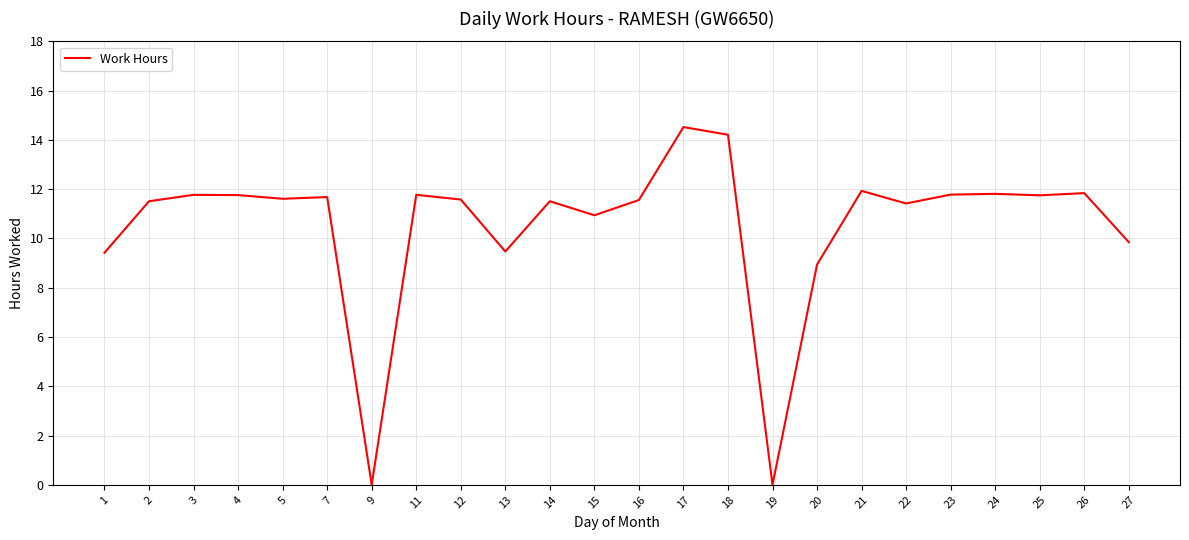

Approximately how many times larger is the value at 2 compared to 22?

1.0